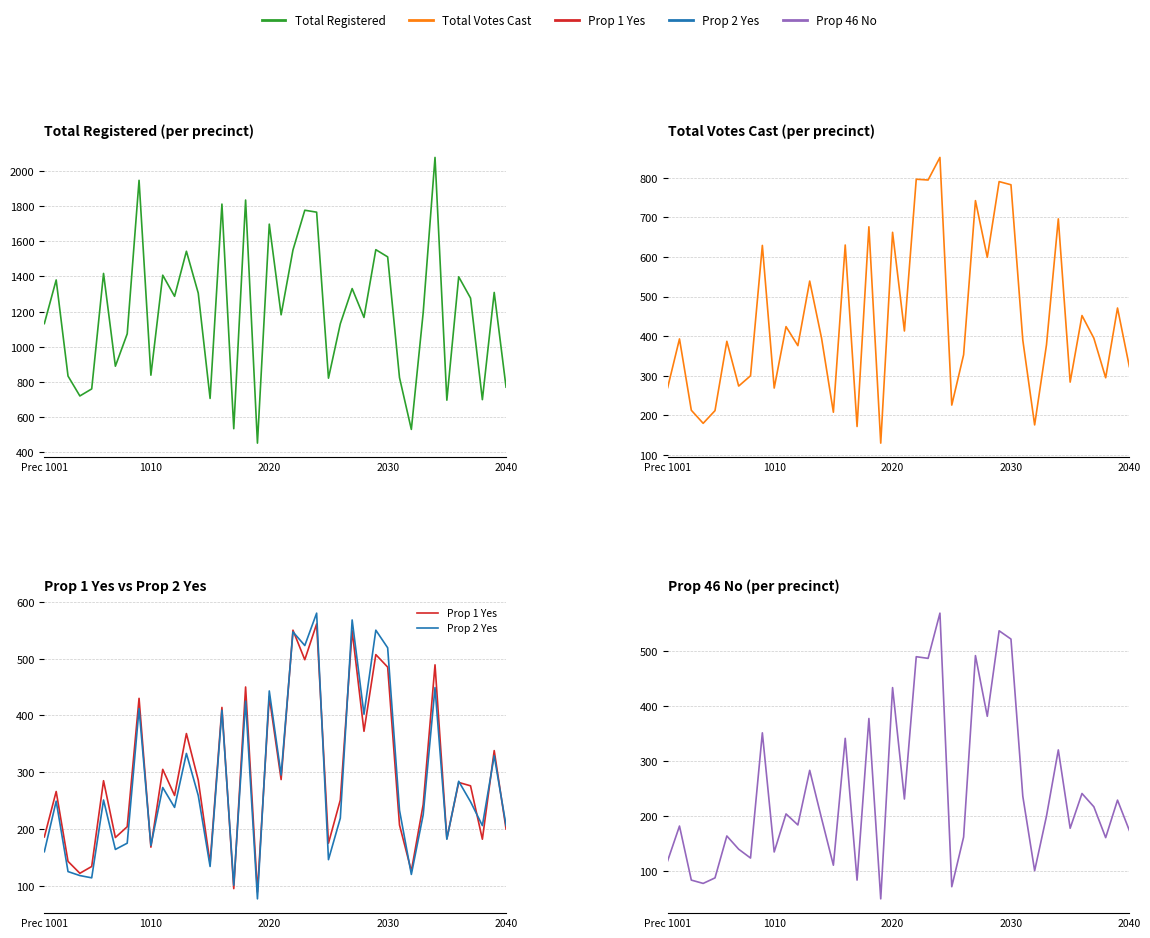

What is the sum of all Prop 46 No values?

9722